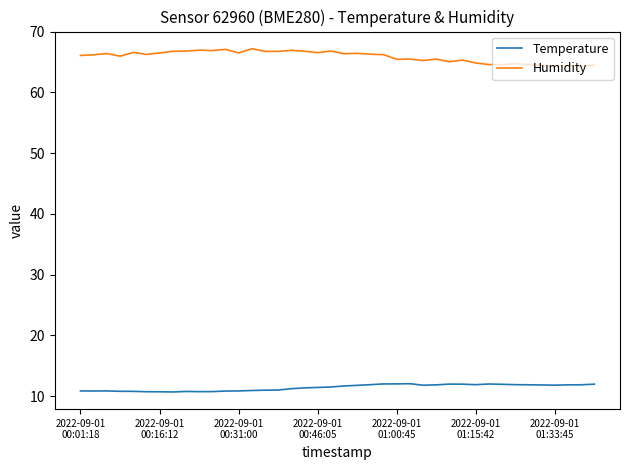

What are all the series names shown in the legend?

Temperature, Humidity